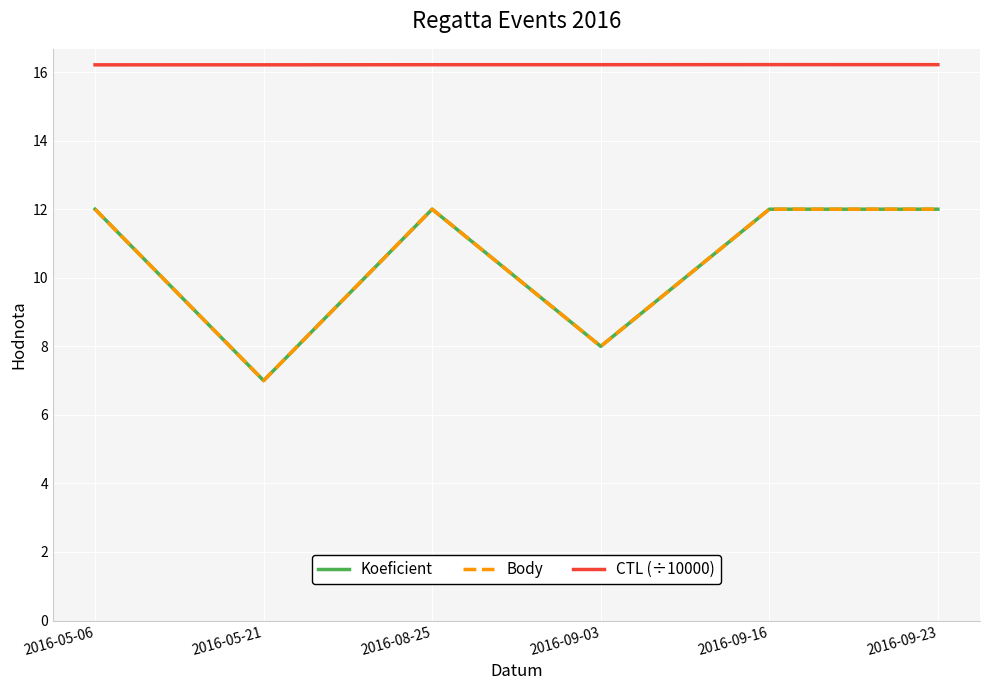

Reading left to right, what are all the values shown in this chart?

Koeficient: 12.0	7.0	12.0	8.0	12.0	12.0
Body: 12.0	7.0	12.0	8.0	12.0	12.0
CTL (÷10000): 16.2	16.2	16.2	16.2	16.2	16.2